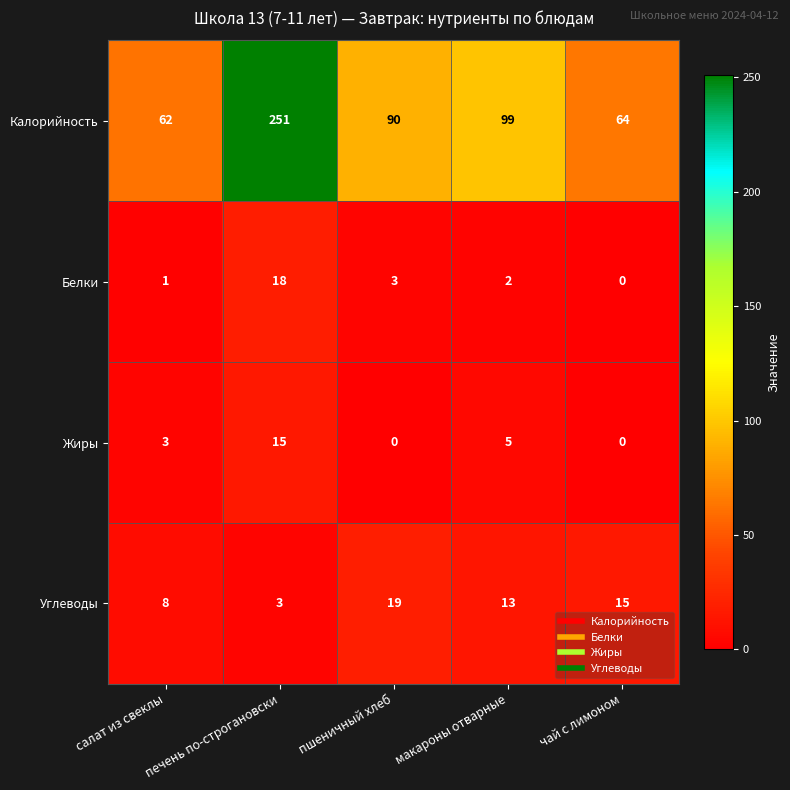

Where does the Белки series first go above 2?

печень по-строгановски